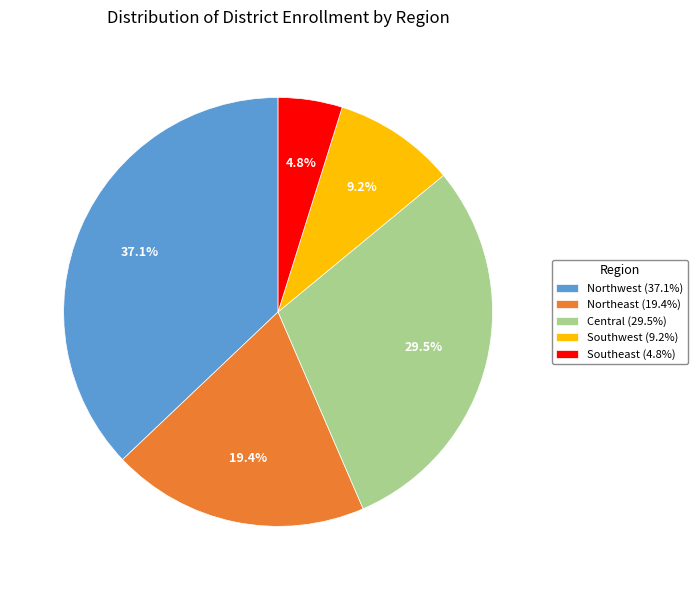

What portion of the pie excludes Central?

70.5%